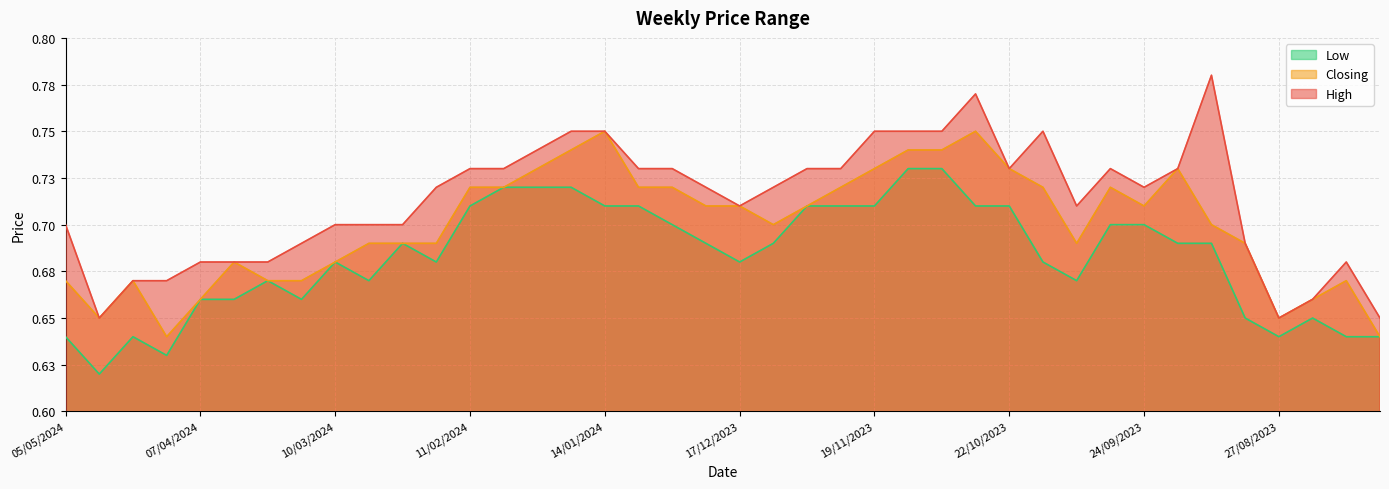

What are all the series names shown in the legend?

Low, Closing, High